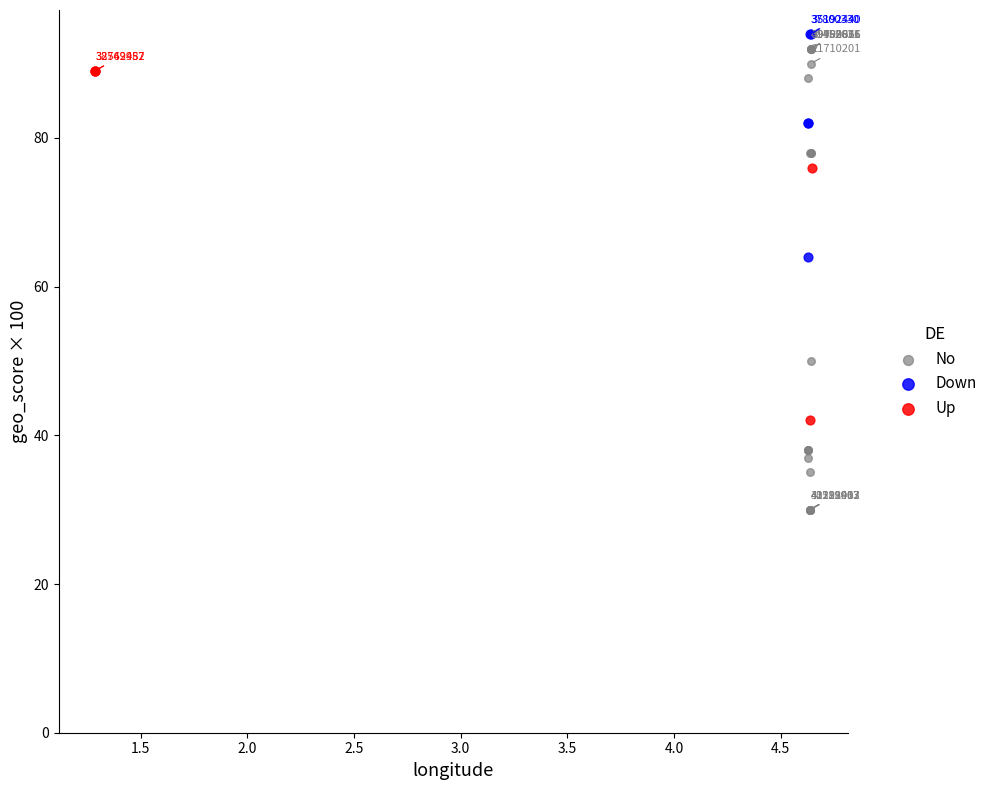

Which series has the widest spread of Y values?

No